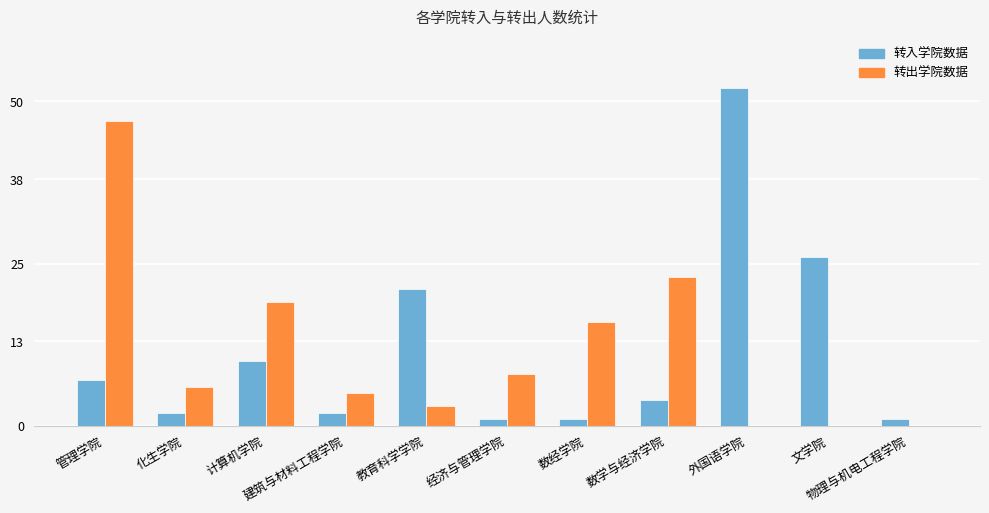

How many data points does each series have?

11